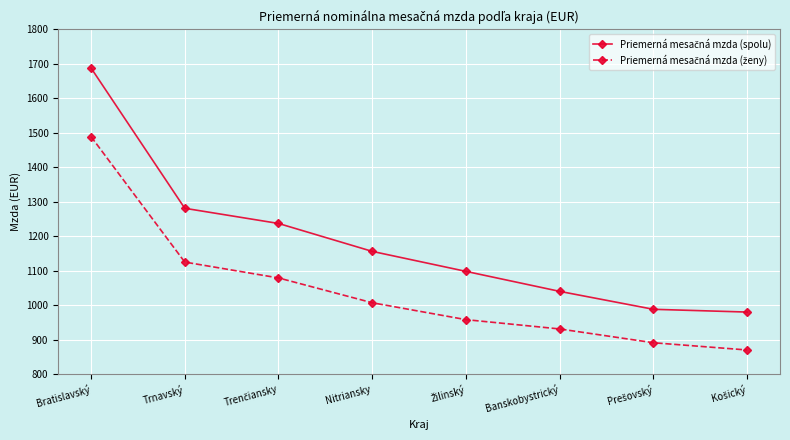

What is the spread (max minus min) of values at Banskobystrický?

109